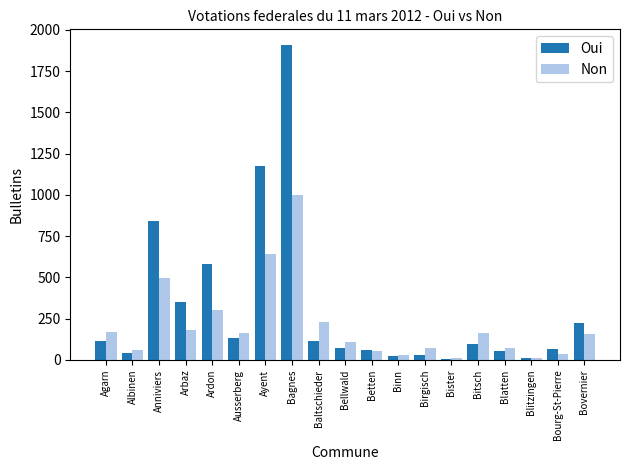

Is it true that Non equals 179 at Arbaz?

True